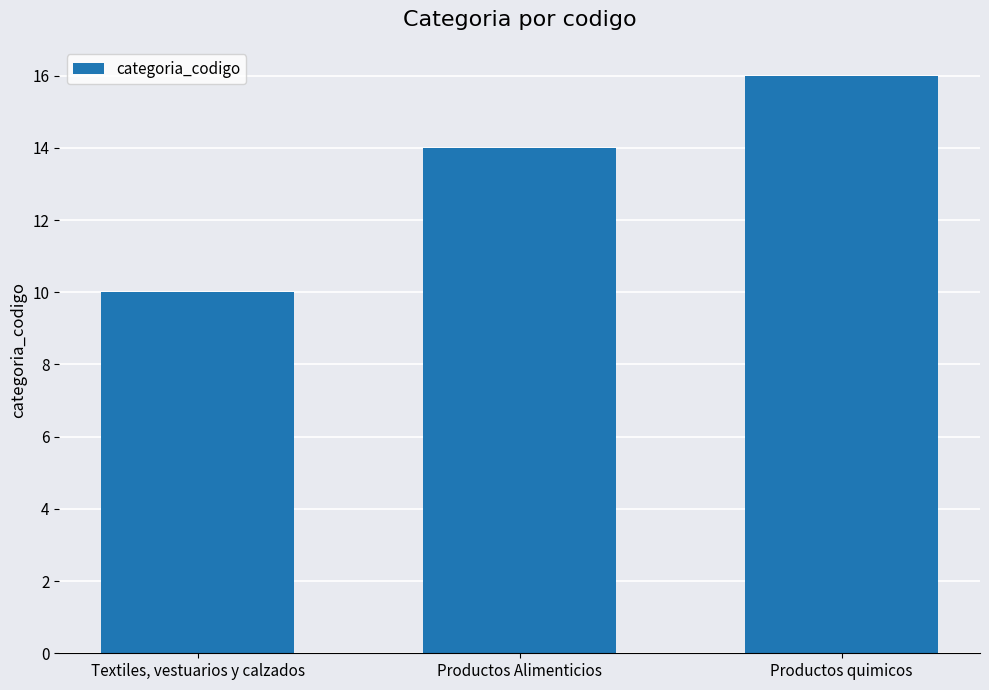

Rank the categories by value from lowest to highest.

Textiles, vestuarios y calzados, Productos Alimenticios, Productos quimicos